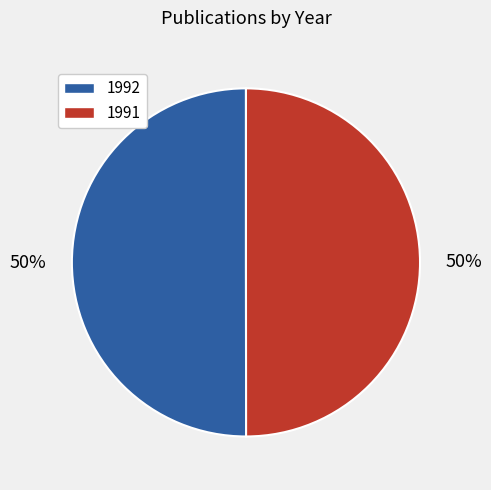

Is the sum of 1992 and 1991 greater than half?

Yes